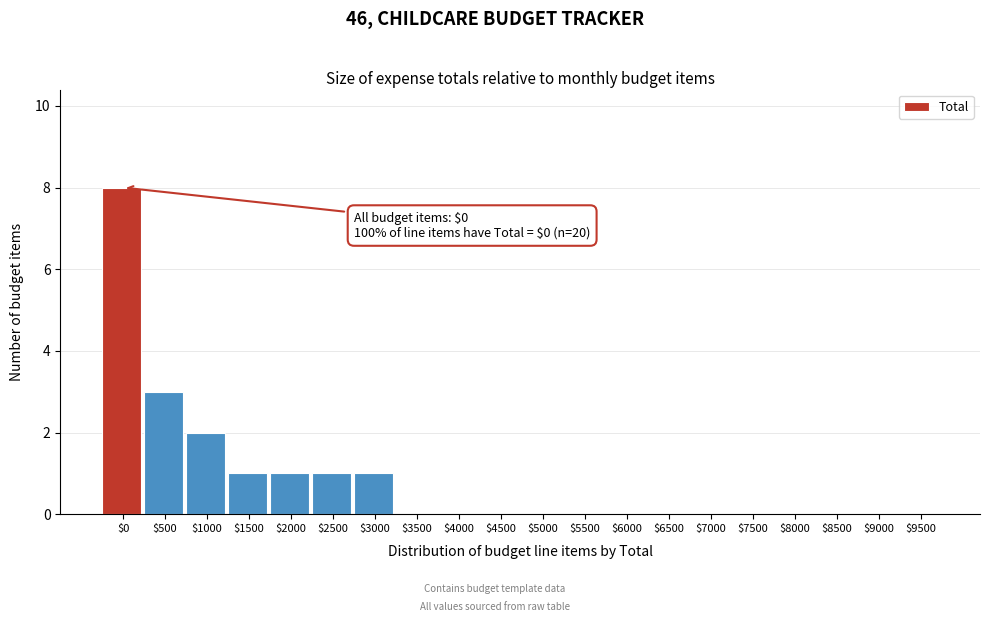

At which label is the value closest to 4?

$500